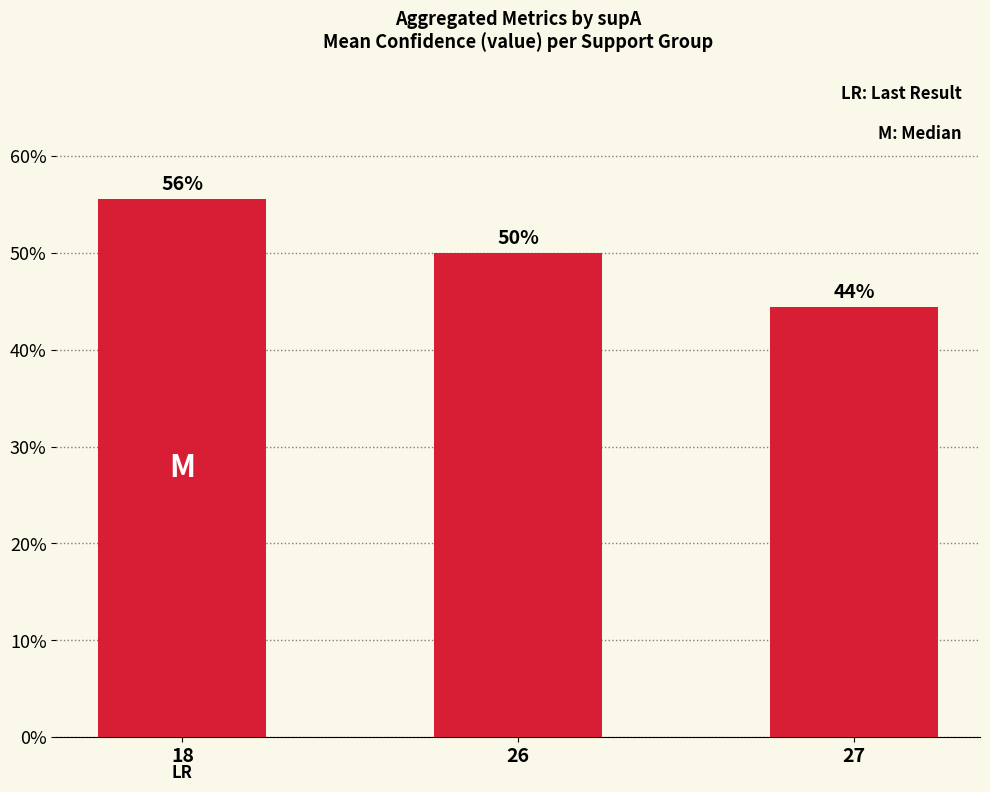

What is the difference between the values at 26 and 27?

0.1